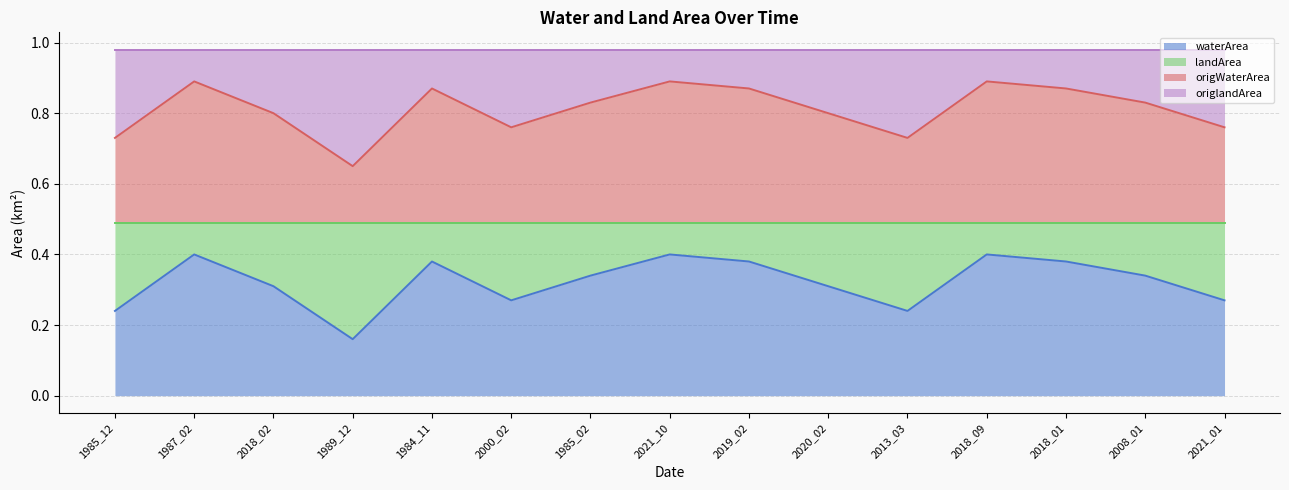

Which category has the lowest value across all series?

1989_12